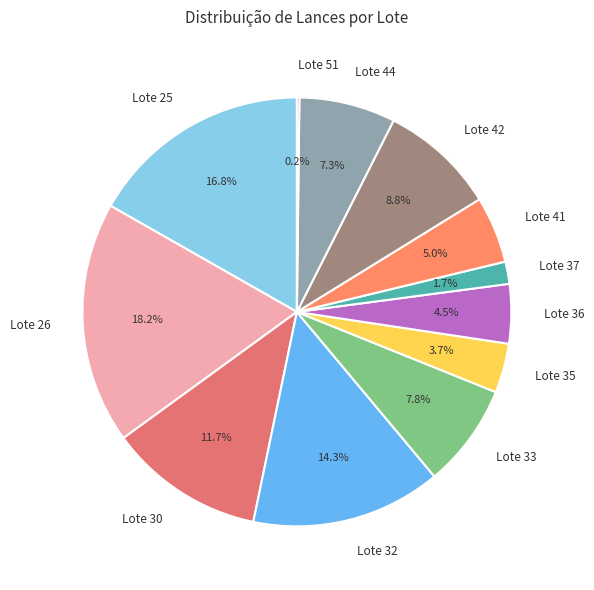

Is there any slice that represents more than half of the pie?

No